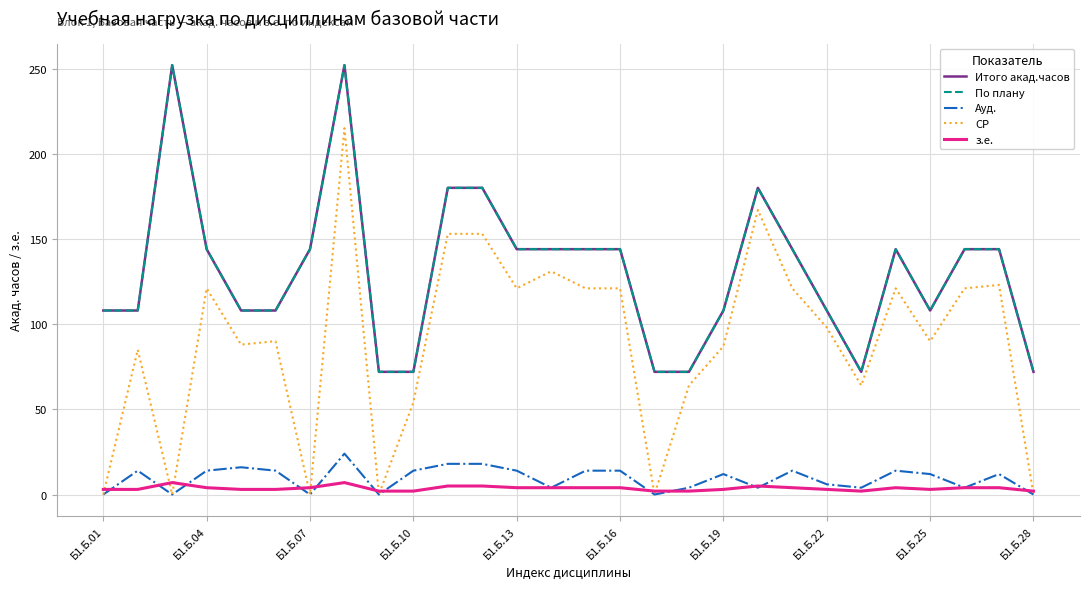

Reading right to left, transcribe all the data shown in this chart.

Итого акад.часов: 72	144	144	108	144	72	108	144	180	108	72	72	144	144	144	144	180	180	72	72	252	144	108	108	144	252	108	108
По плану: 72	144	144	108	144	72	108	144	180	108	72	72	144	144	144	144	180	180	72	72	252	144	108	108	144	252	108	108
Ауд.: 0	12	4	12	14	4	6	14	4	12	4	0	14	14	4	14	18	18	14	0	24	0	14	16	14	0	14	0
СР: 0	123	121	90	121	64	98	121	167	87	64	0	121	121	131	121	153	153	54	0	215	0	90	88	121	0	85	0
з.е.: 2	4	4	3	4	2	3	4	5	3	2	2	4	4	4	4	5	5	2	2	7	4	3	3	4	7	3	3